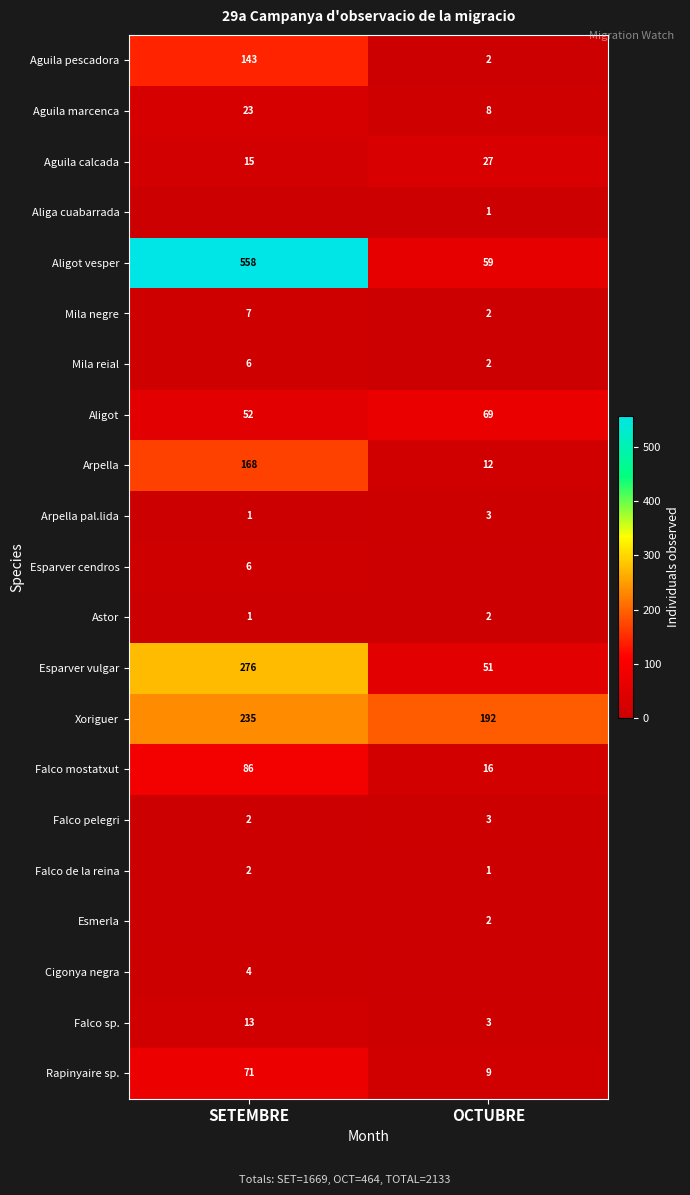

What is the total value across all series at OCTUBRE?

464